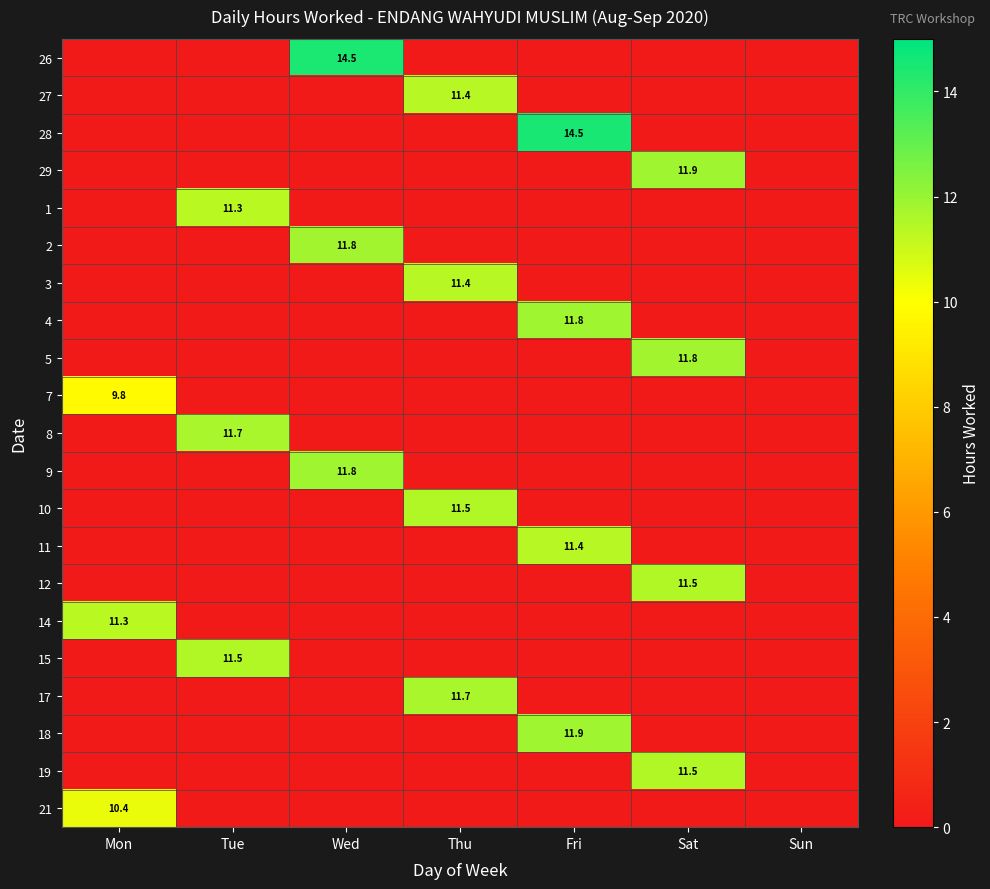

What is the difference between the highest and lowest values at Mon?

11.3